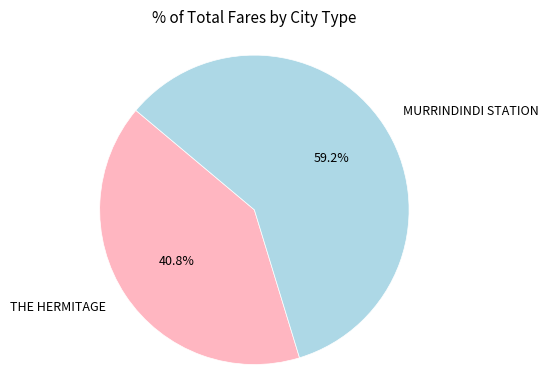

Which slice is the largest?

MURRINDINDI STATION